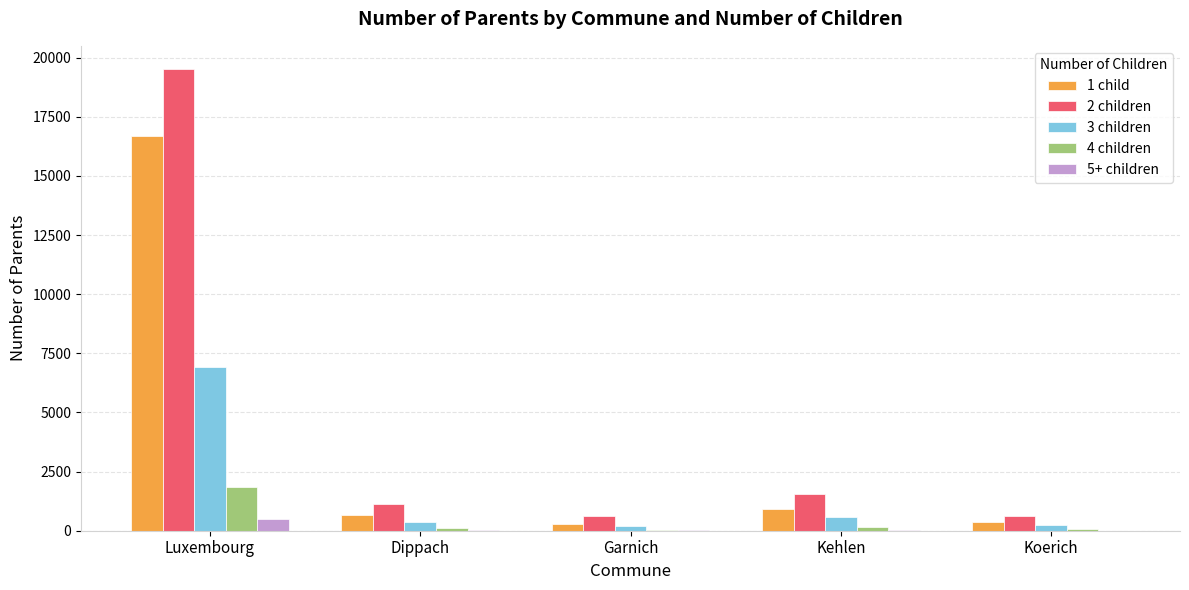

What is the sum of the 3 children values at Dippach and Luxembourg?

7278